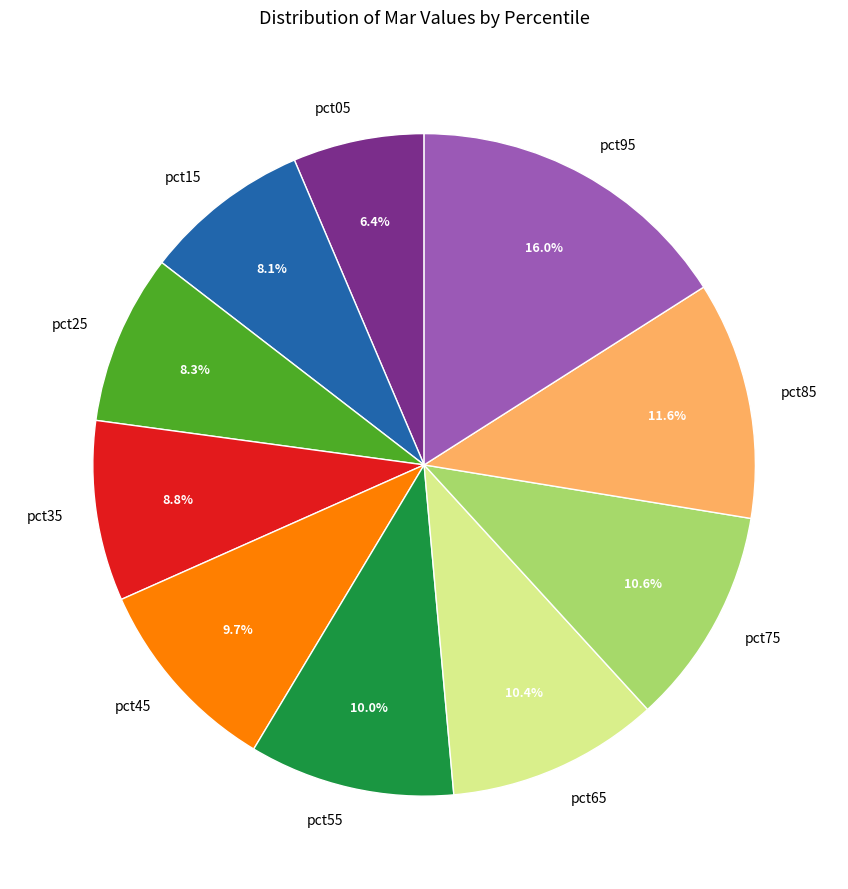

Count the number of slices in the pie.

10